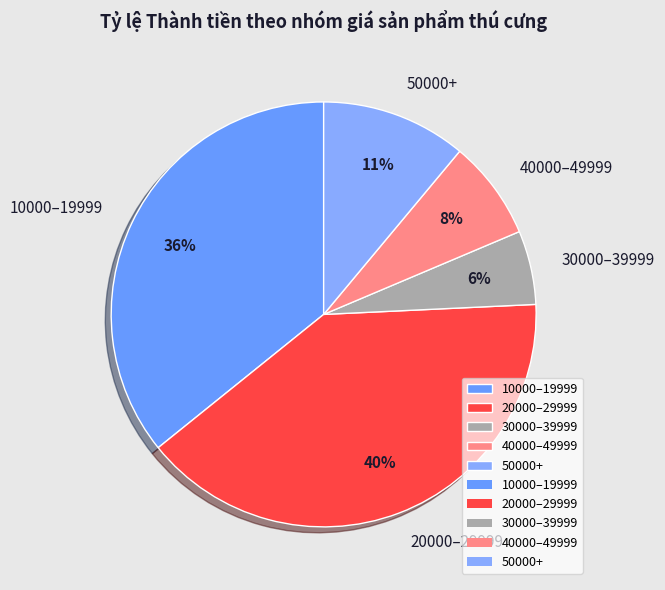

To the nearest percent, what is the average slice percentage?

20%